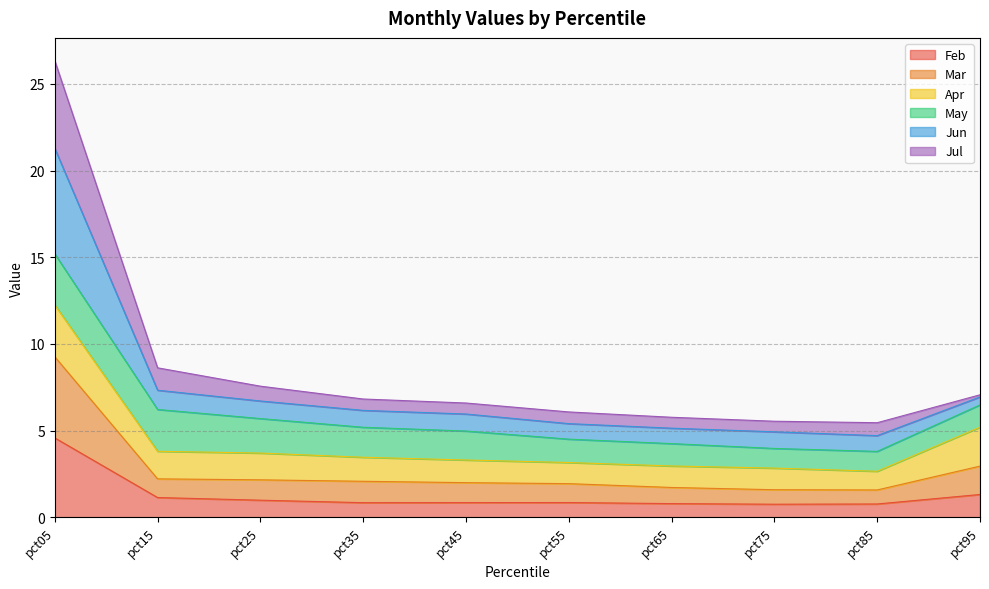

Where does the Jun series first go above 6?

pct05